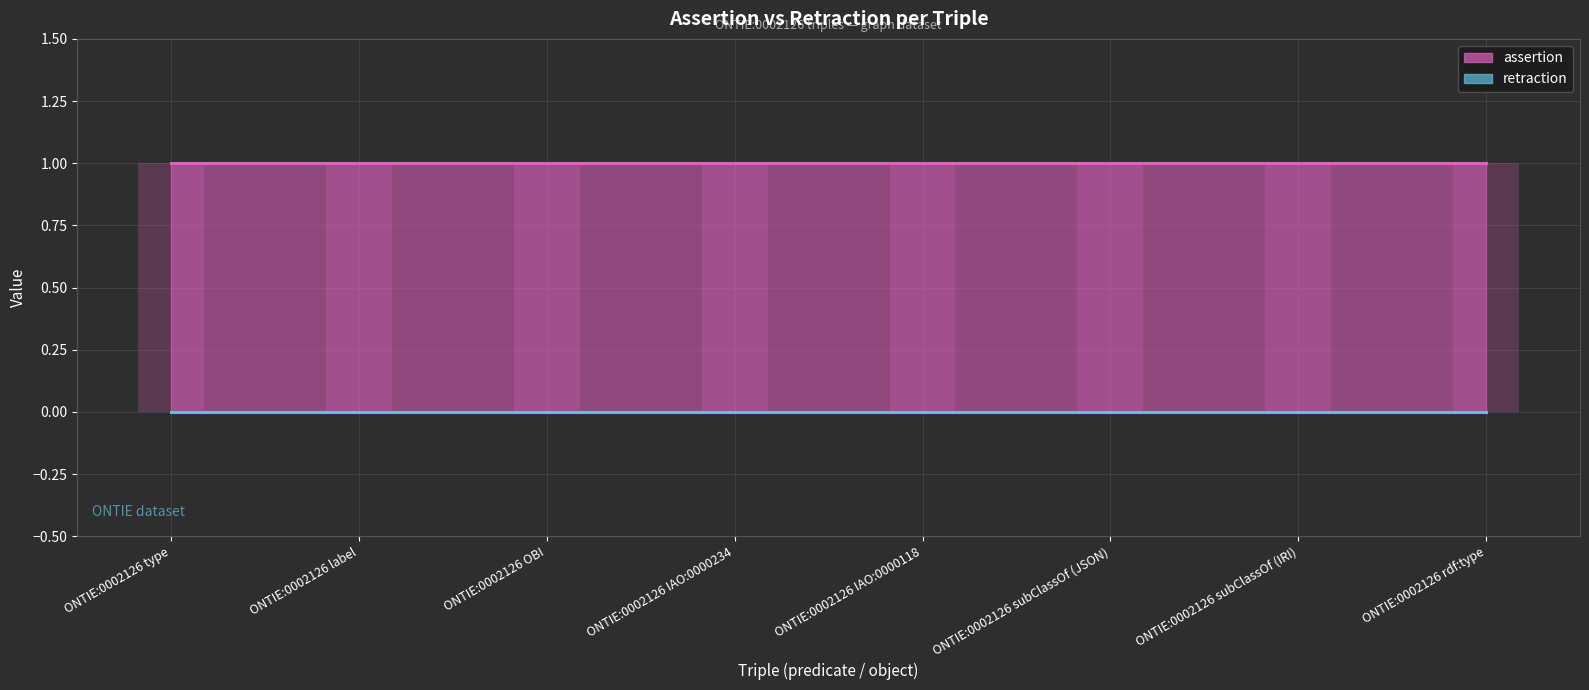

Reading left to right, what are all the values shown in this chart?

assertion: 1	1	1	1	1	1	1	1
retraction: 0	0	0	0	0	0	0	0